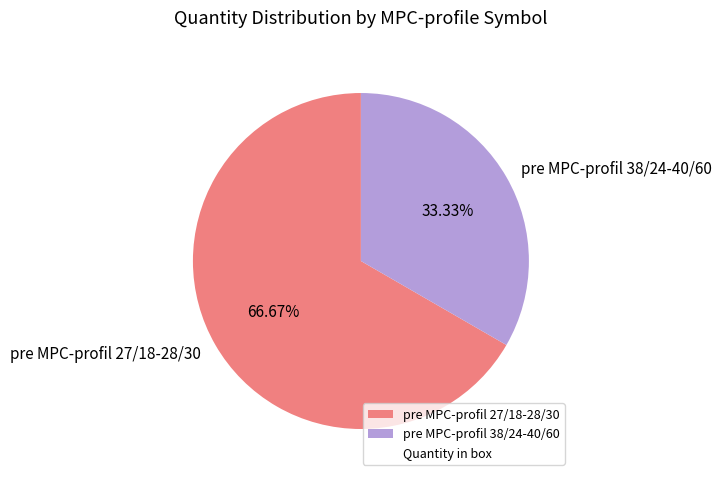

How many slices are in this pie chart?

2